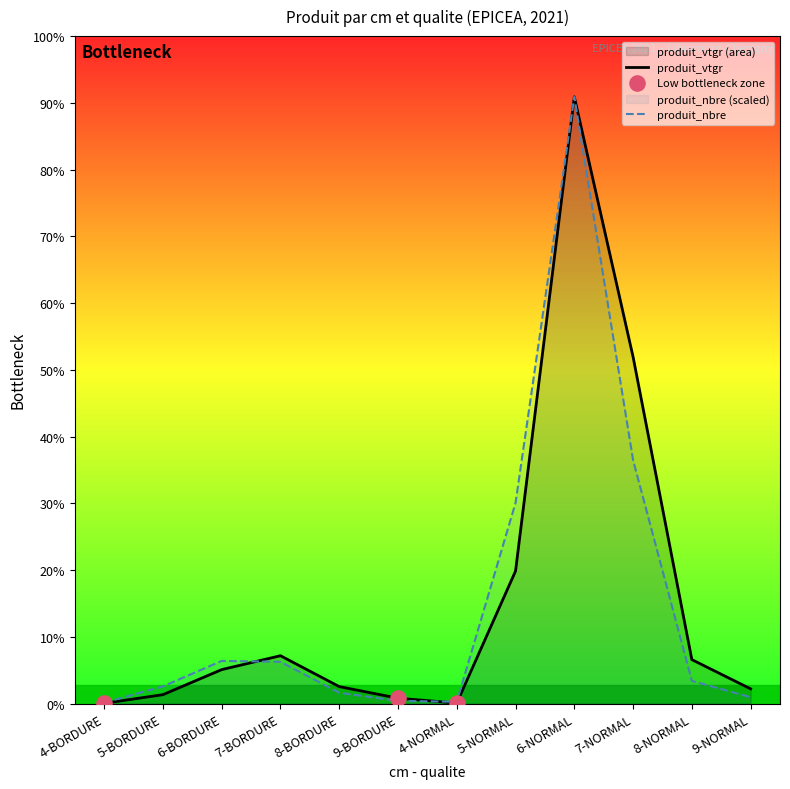

At how many categories does at least one series exceed 1150?

1